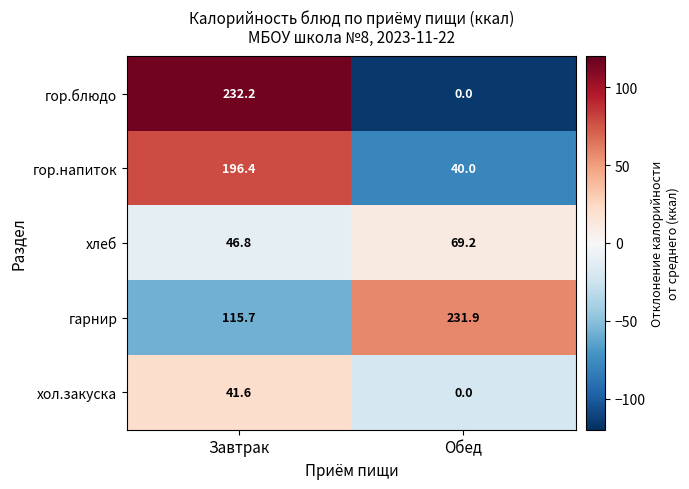

What is the difference between the highest and lowest values at Обед?

231.9